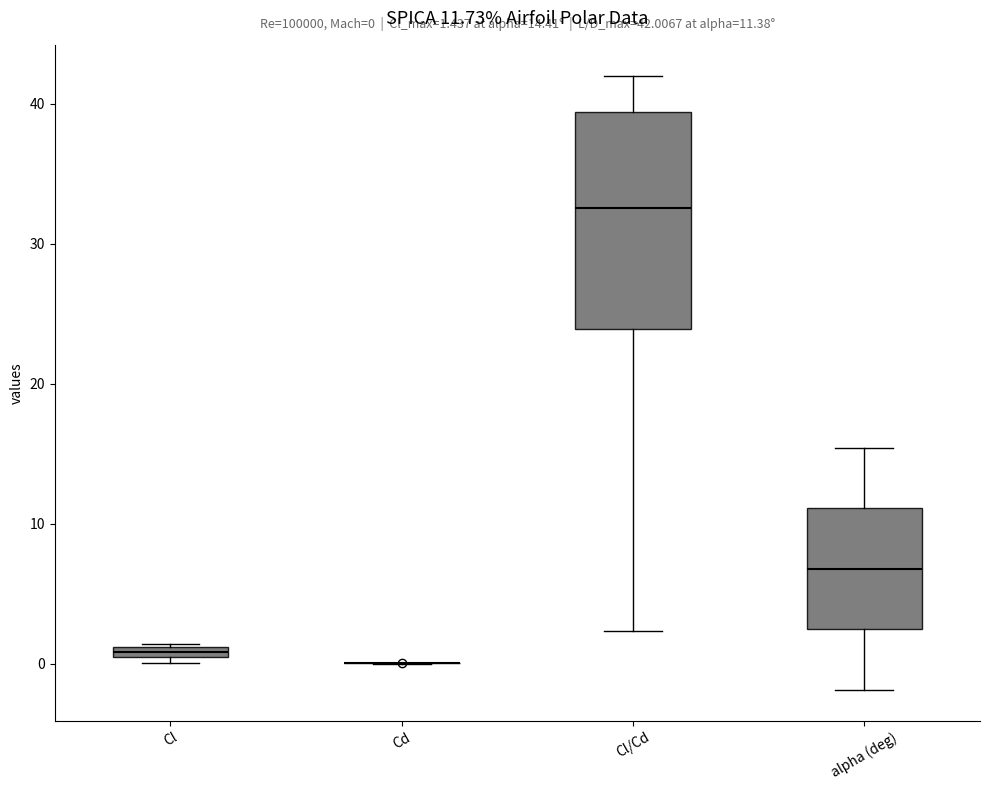

Which box is the tallest, from its lower edge to its upper edge?

Cl/Cd